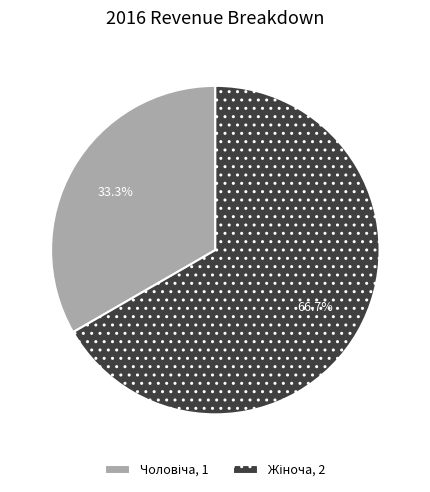

Is there a majority slice in this chart?

Yes